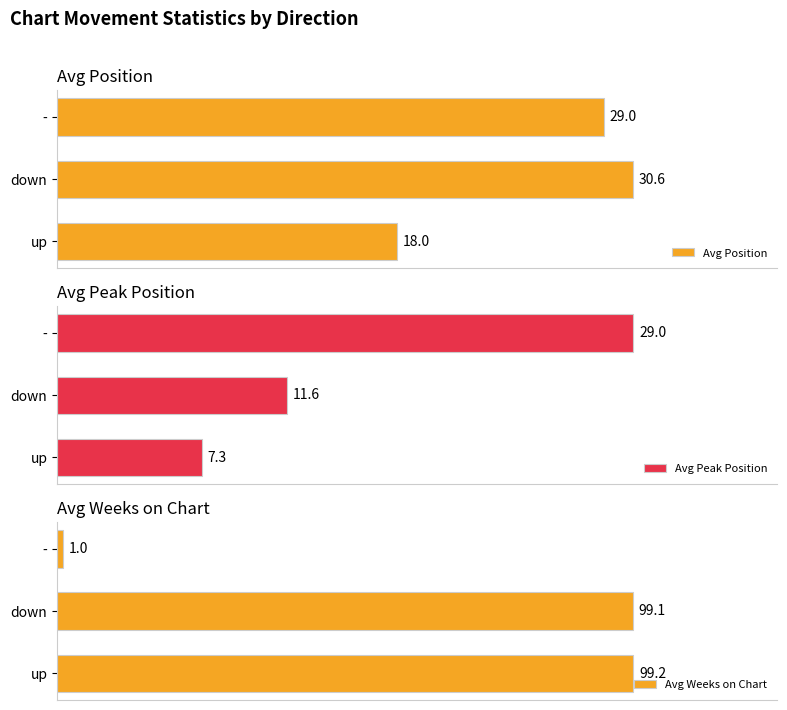

List the series in order of their peak value, highest first.

Avg Weeks on Chart, Avg Position, Avg Peak Position